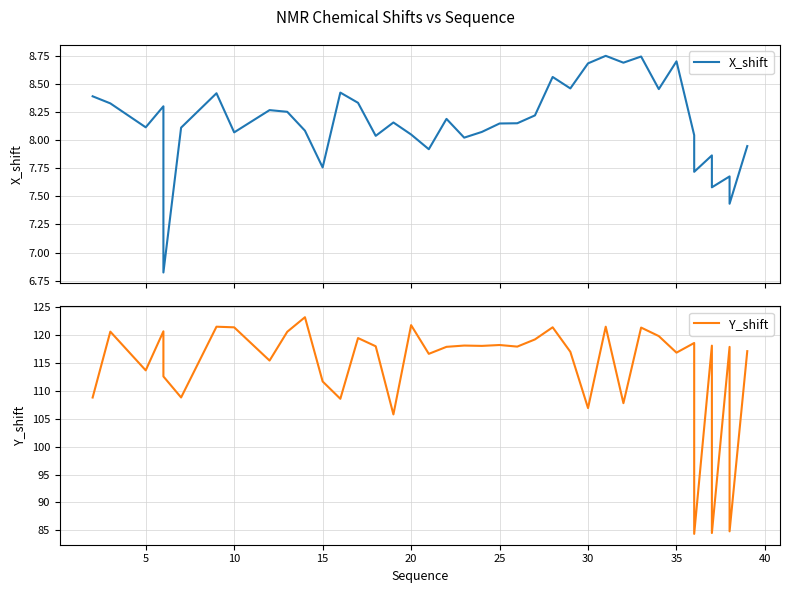

Rank the series by their maximum value, from highest to lowest.

Y_shift, X_shift